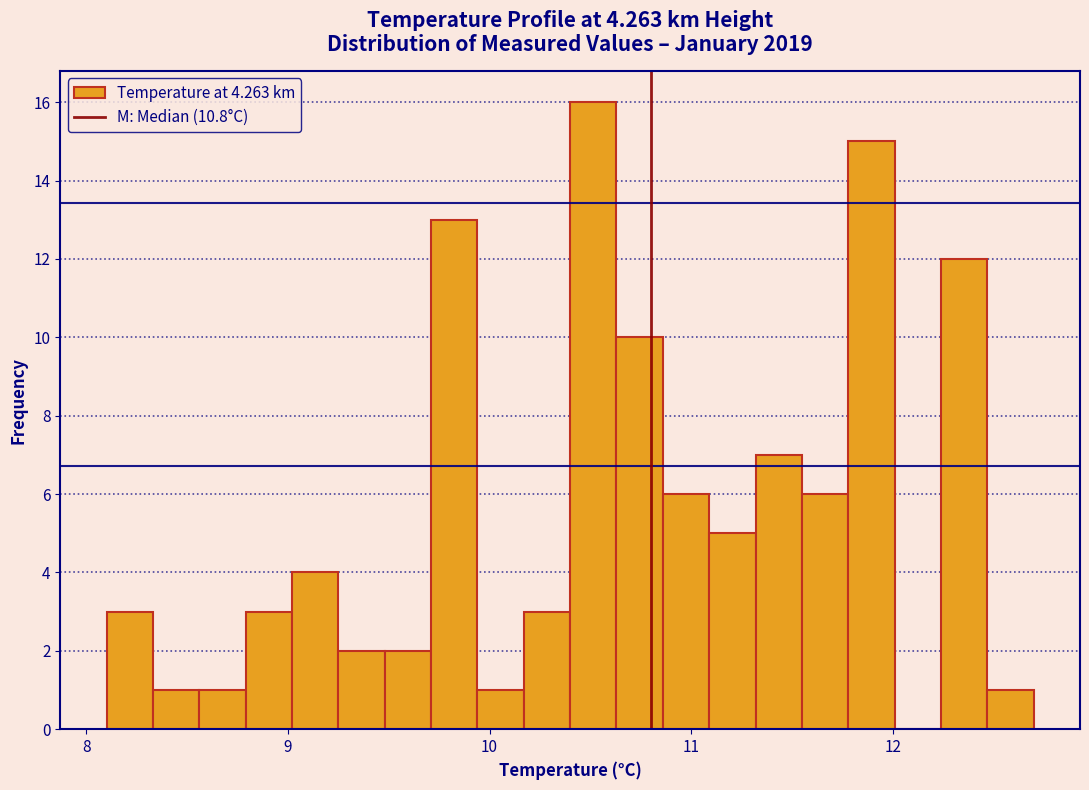

Around what value on the x-axis is the tallest bar? Give the approximate position of its centre, as read against the axis.

10.5